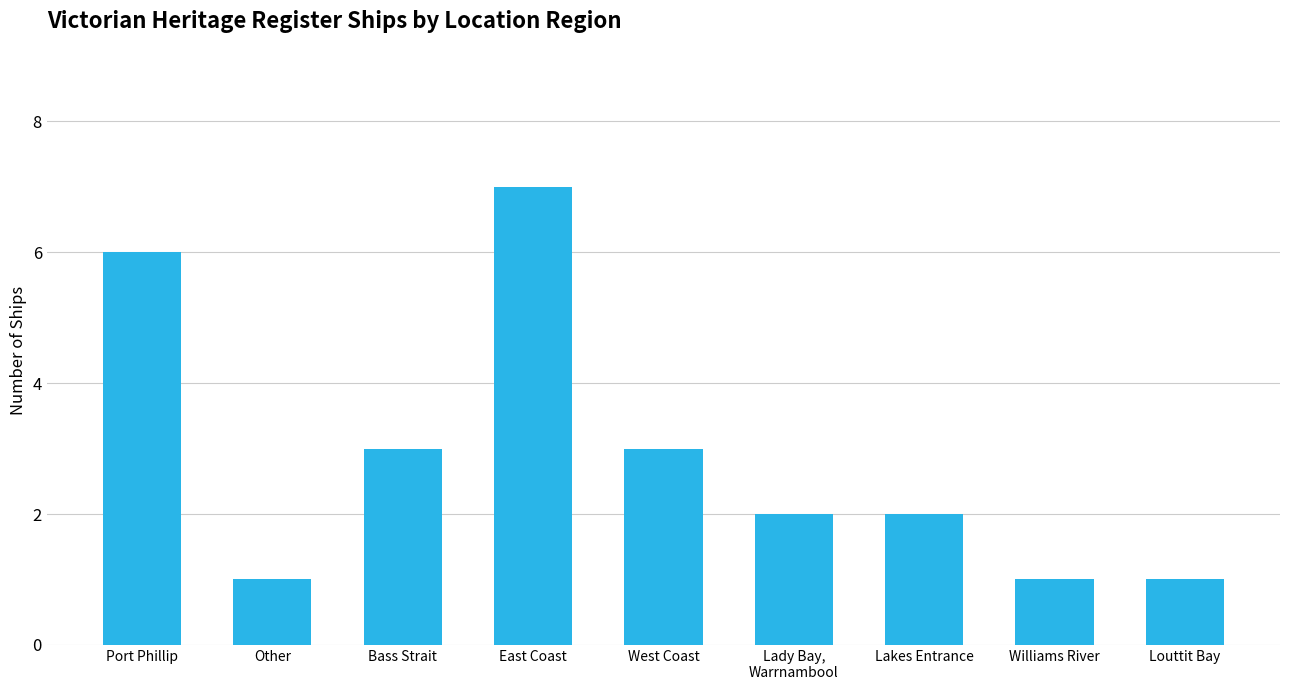

Reading right to left, list all the values displayed in this chart.

Louttit Bay=1	Williams River=1	Lakes Entrance=2	Lady Bay,
Warrnambool=2	West Coast=3	East Coast=7	Bass Strait=3	Other=1	Port Phillip=6